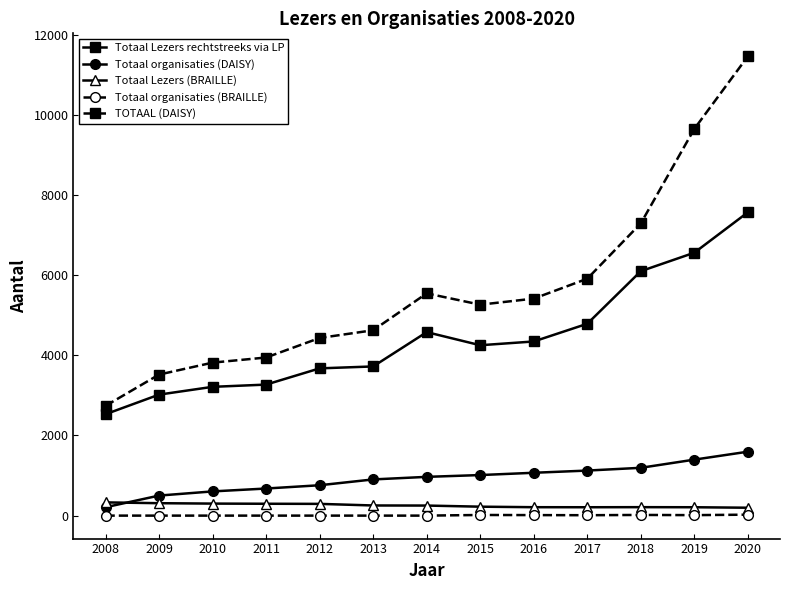

True or false: Totaal Lezers (BRAILLE) has more than 0 points higher than both neighbors.

True